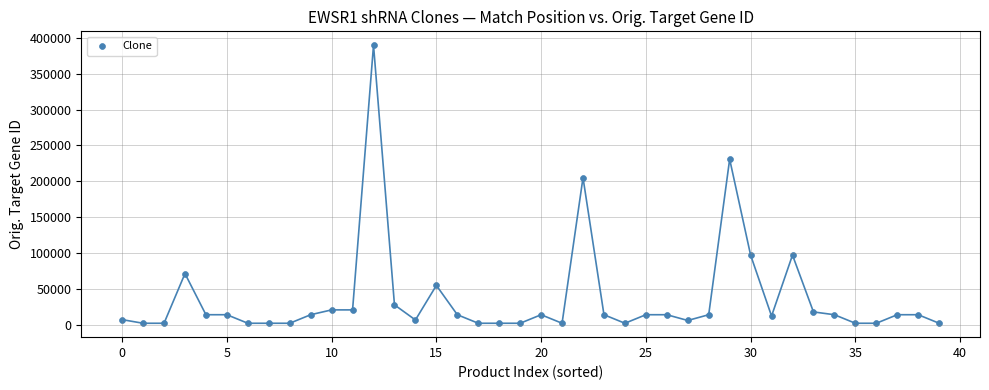

What is the range of Y values (max minus min)?

387632